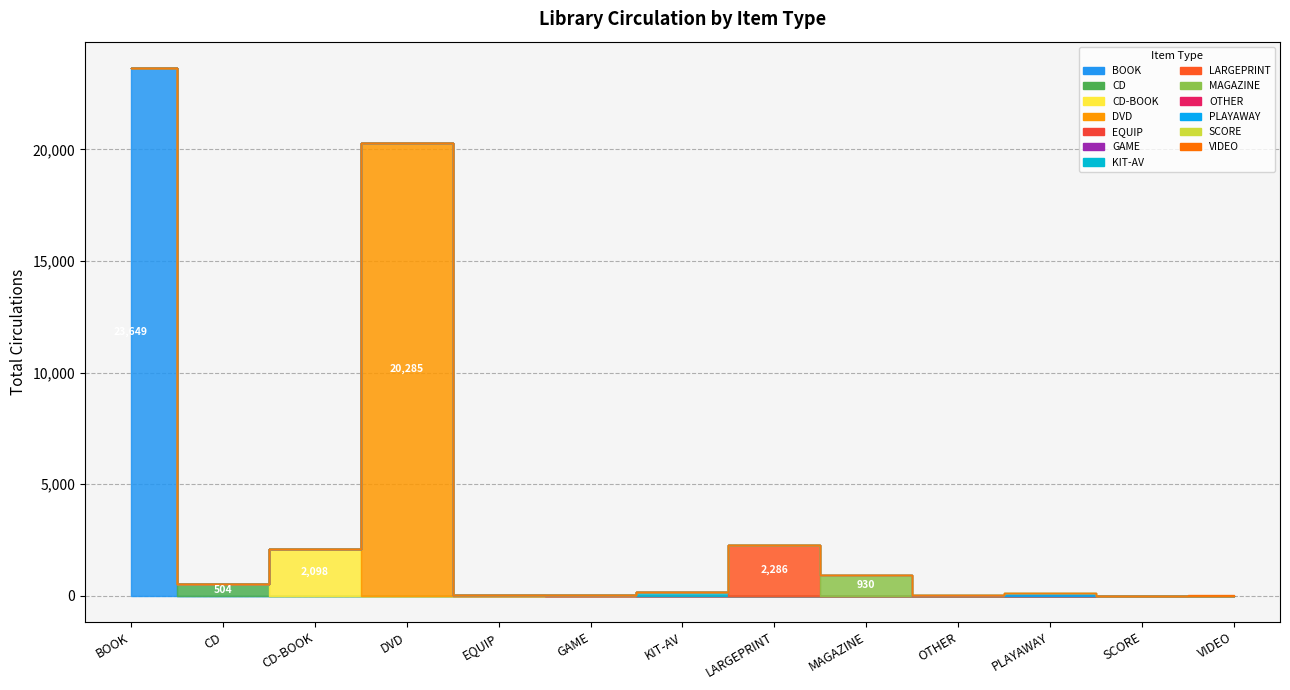

What is the value of the 5th point from the left?

43